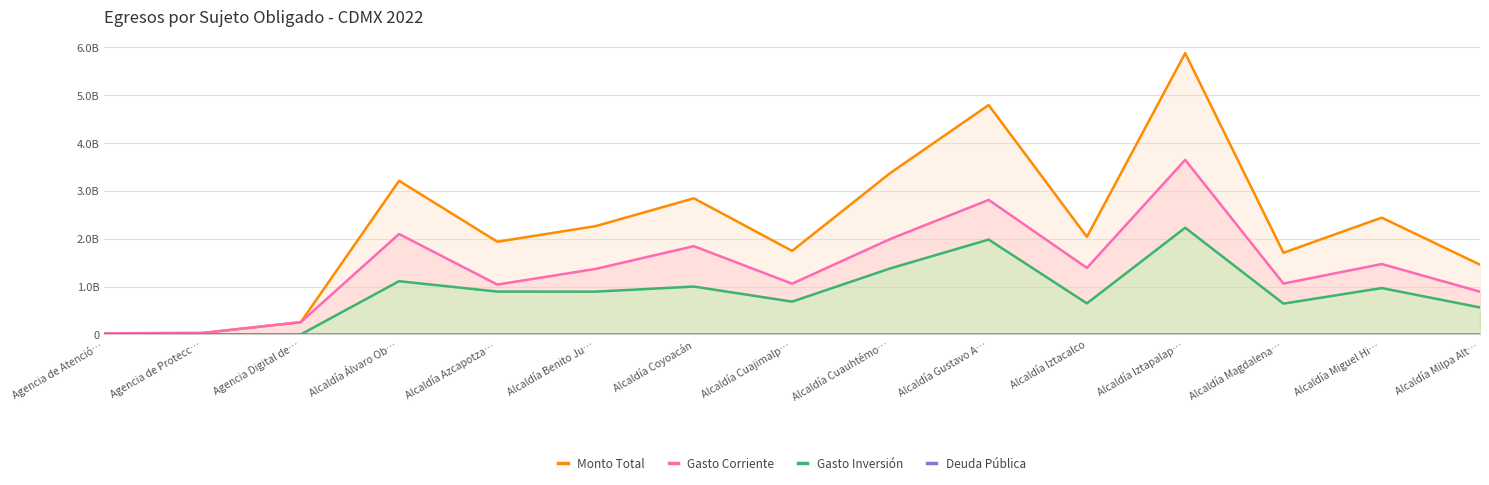

True or false: Deuda Pública has more than 2 points higher than both neighbors.

False